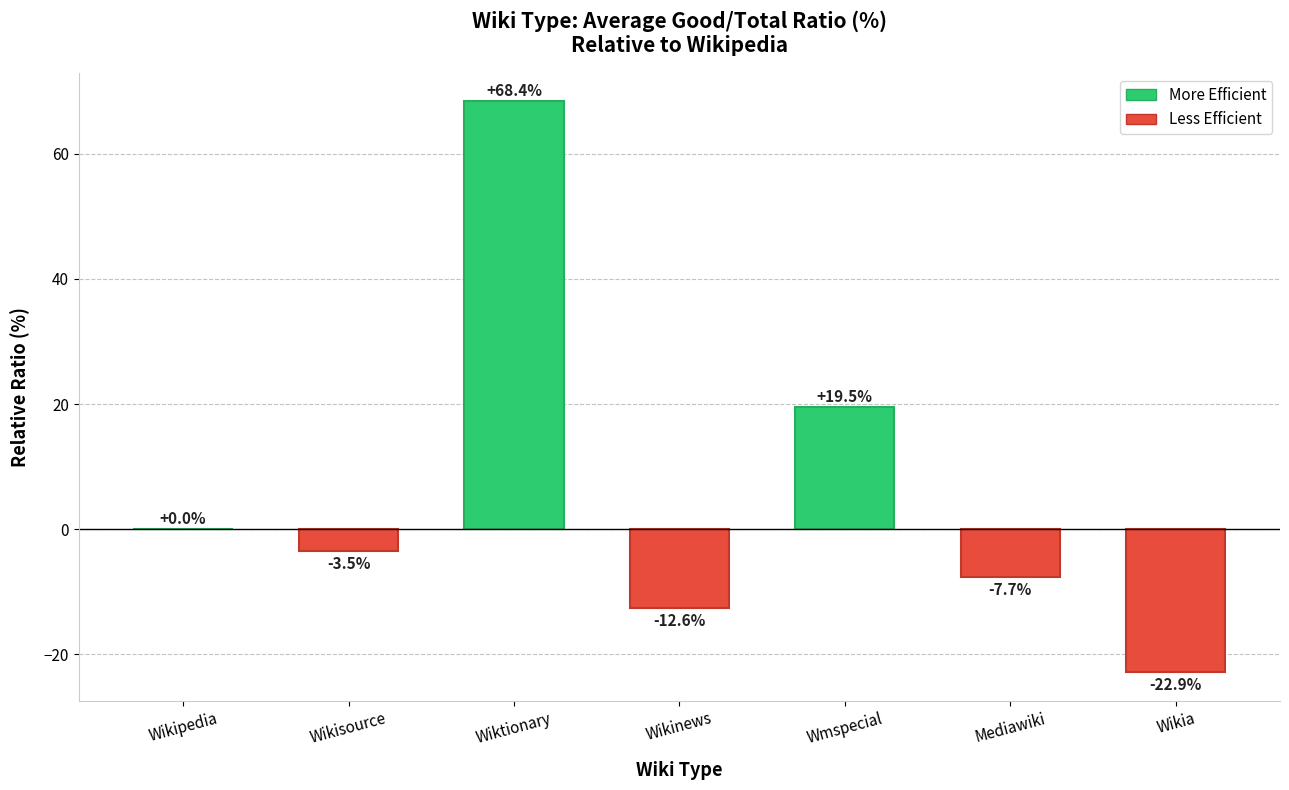

The chart shows a value of -12.6 at Wikinews. True or false?

True